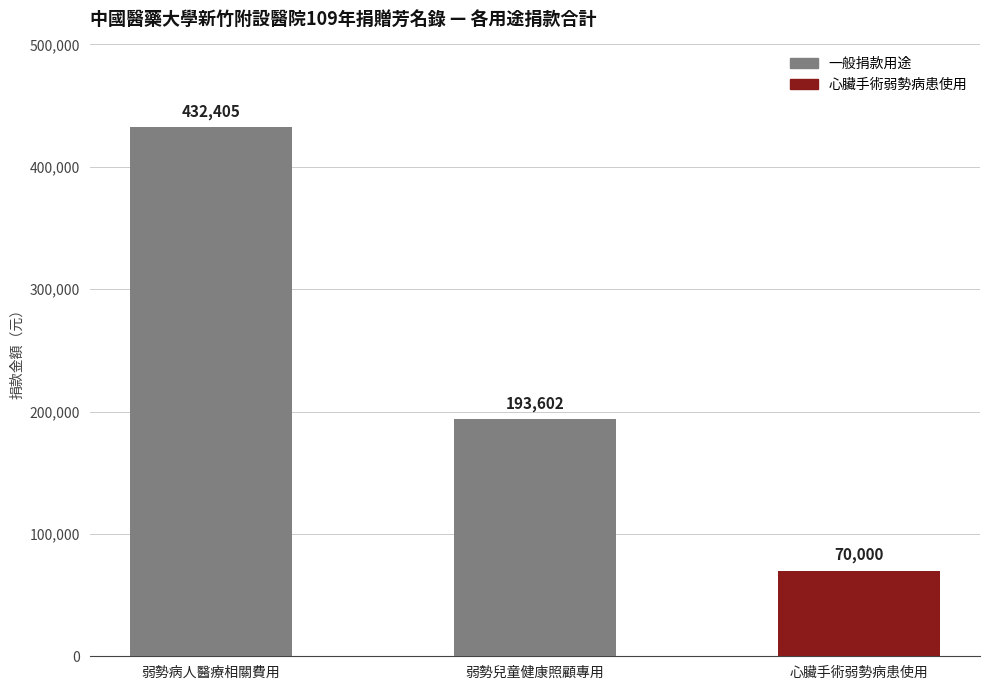

Between 弱勢兒童健康照顧專用 and 心臟手術弱勢病患使用, which is larger?

弱勢兒童健康照顧專用